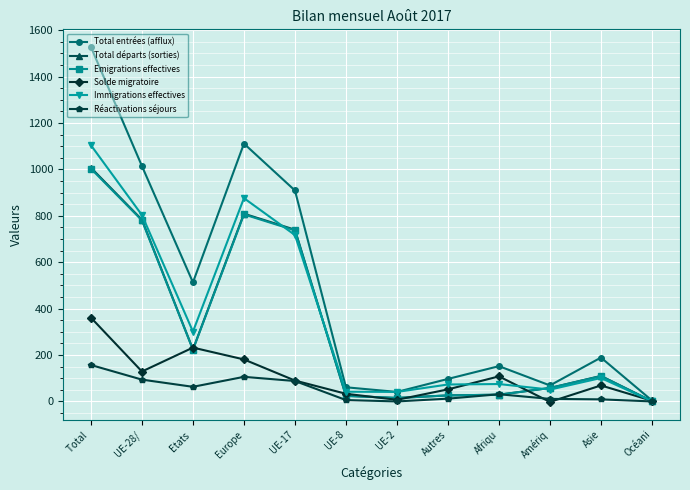

Between UE-28/ and Autres, which series saw the biggest shift?

Total entrées (afflux)